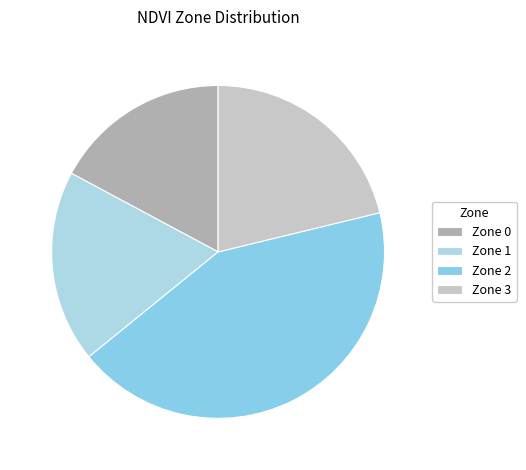

Does Zone 1 represent more than half of the total?

No